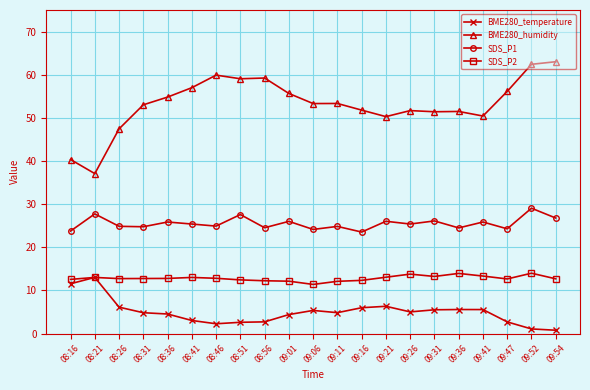

What is the minimum value for SDS_P2?

11.4